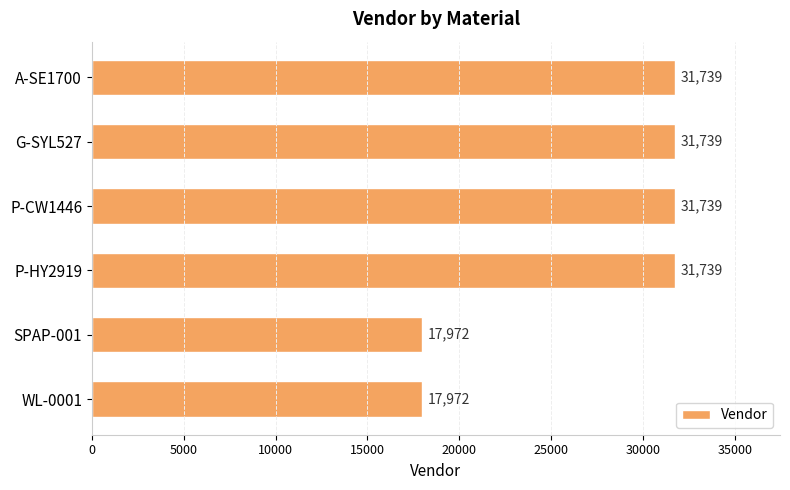

The chart shows a value of 3847 at WL-0001. True or false?

False